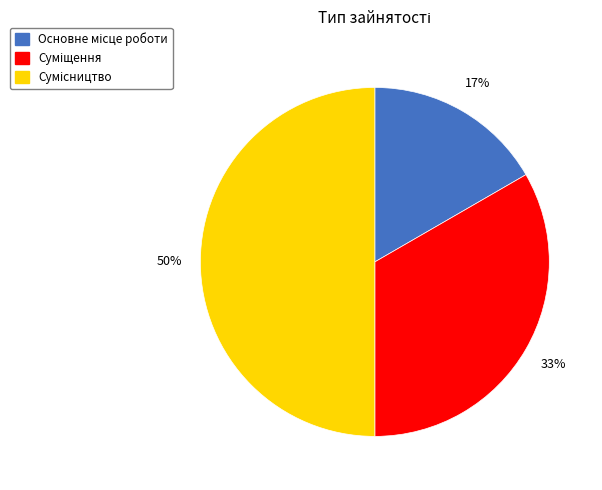

To the nearest percent, what is the difference between the largest and smallest slice percentages?

33%